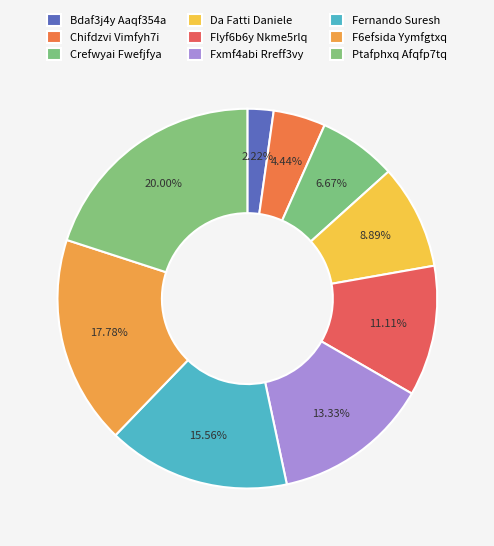

To the nearest percent, what is the average slice percentage?

11%